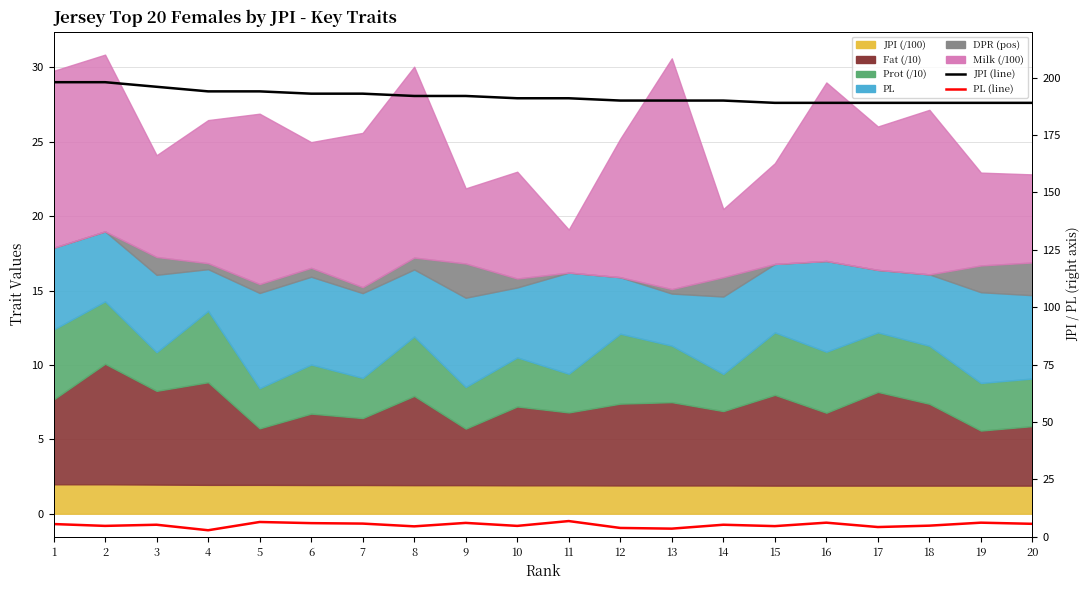

Which has a higher value, 17 or 8?

8